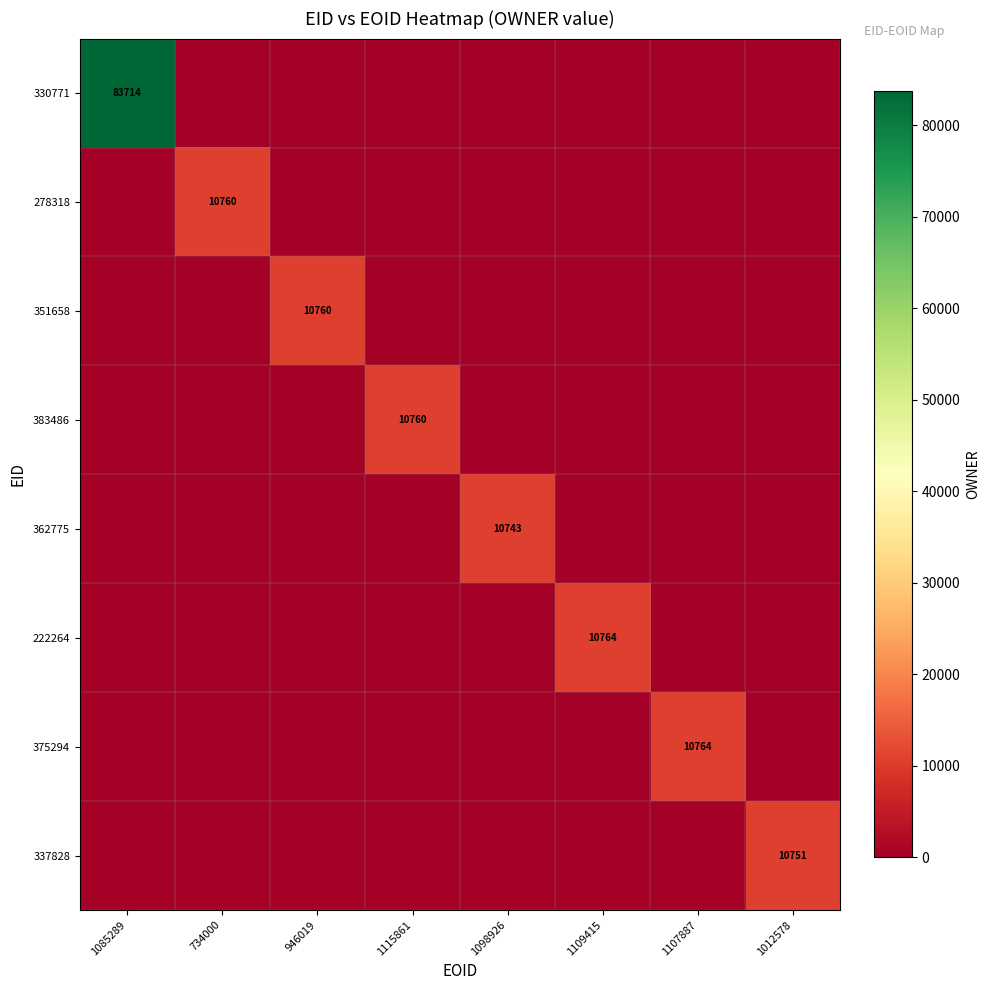

Is it true that 330771 equals 137522 at 1085289?

False